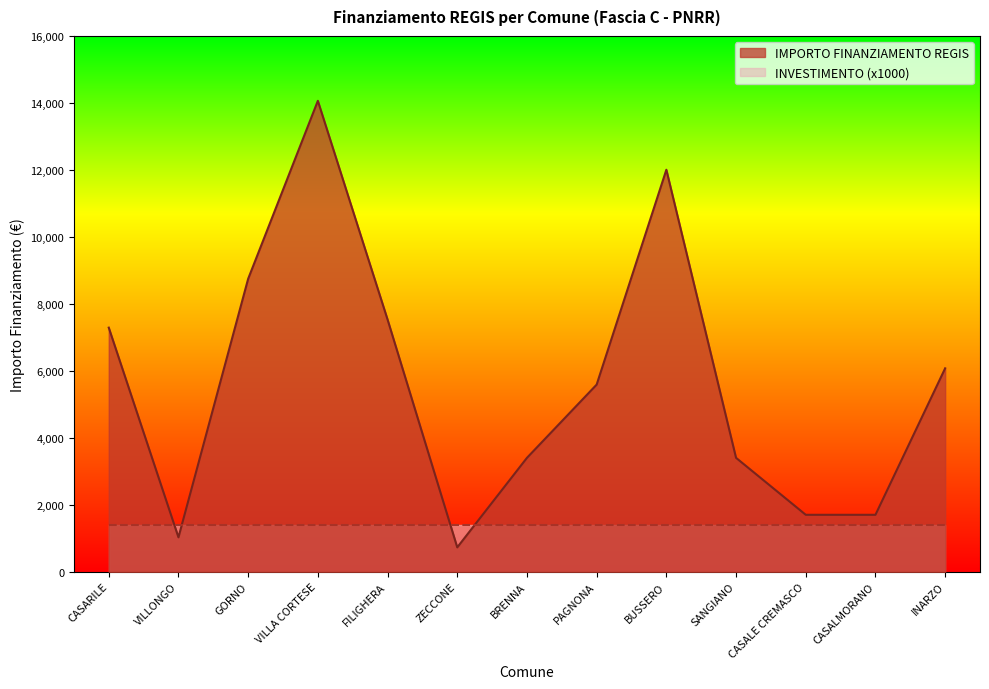

At which category does the chart reach its minimum across all series?

ZECCONE